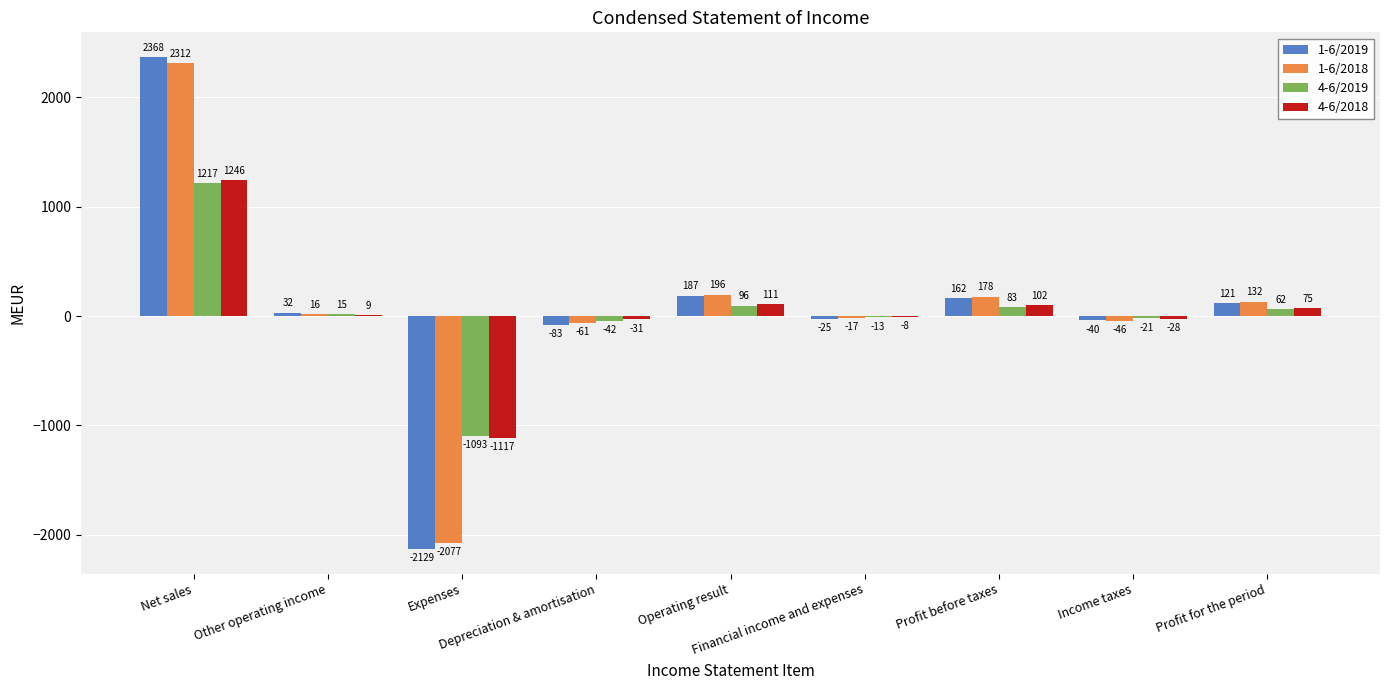

What is the maximum value shown in the chart?

2368